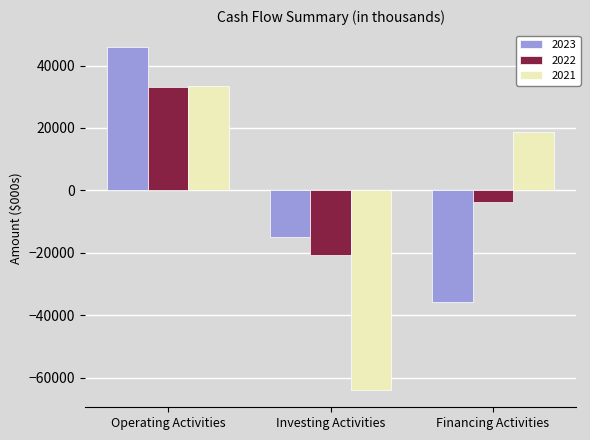

How many values in the 2022 series exceed -3631?

1